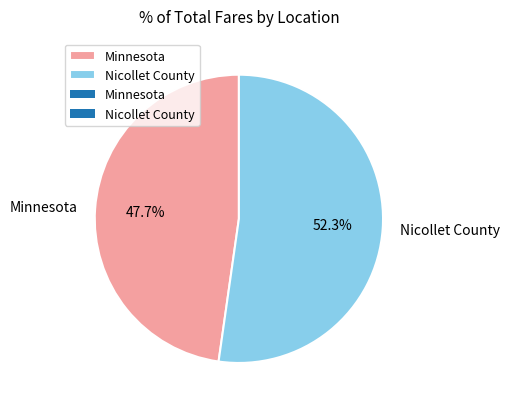

How many slices are in this pie chart?

2